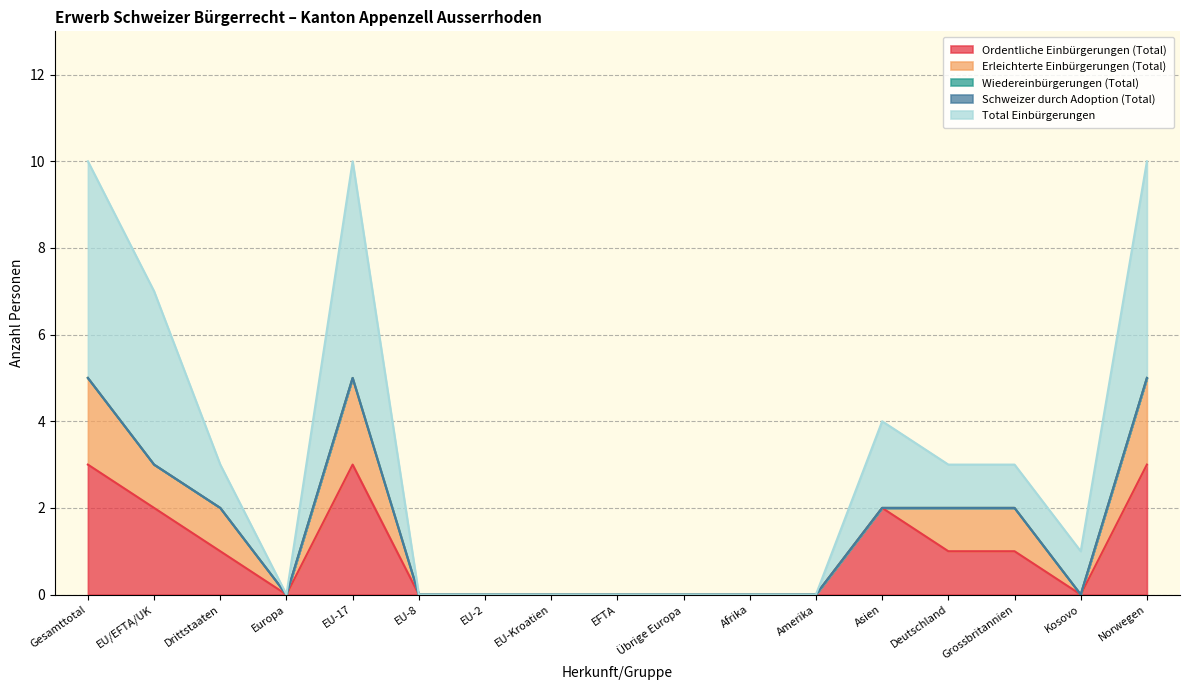

What is the difference between the maximum and minimum values in the Total Einbürgerungen series?

5